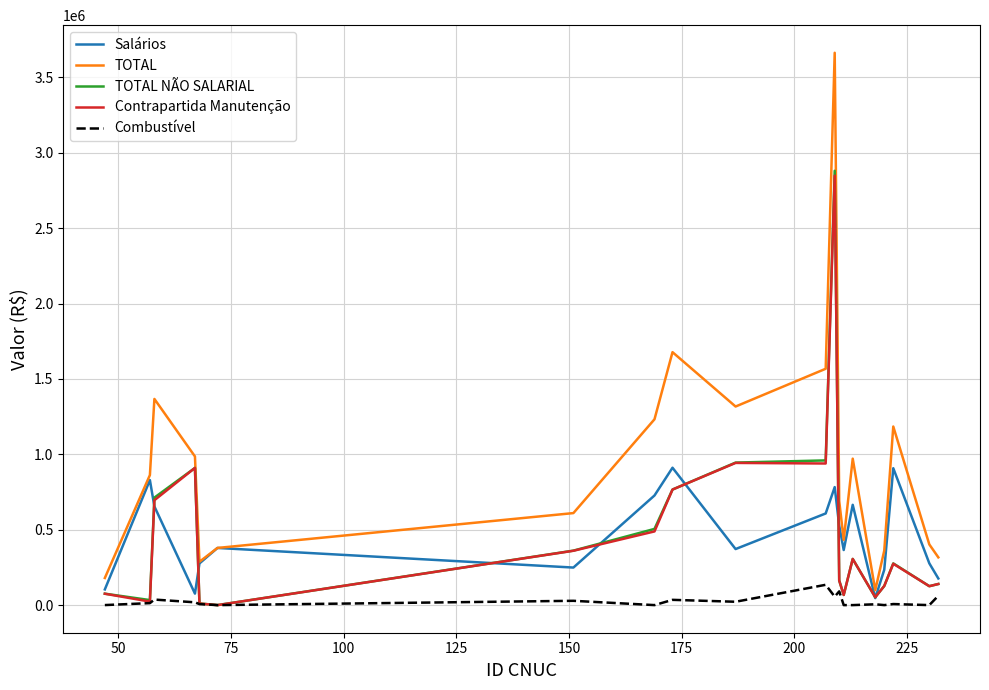

What is the maximum value shown in the chart?

3662568.4